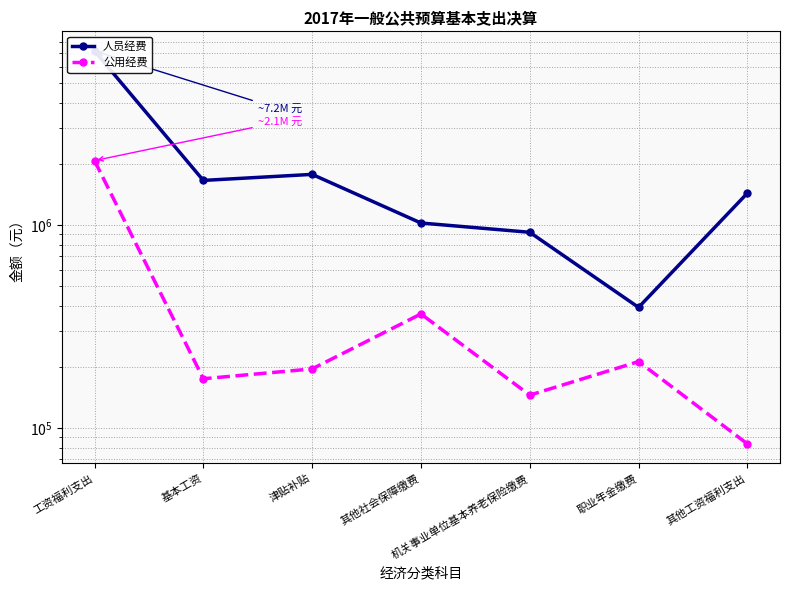

What is the minimum value for 公用经费?

83400.0